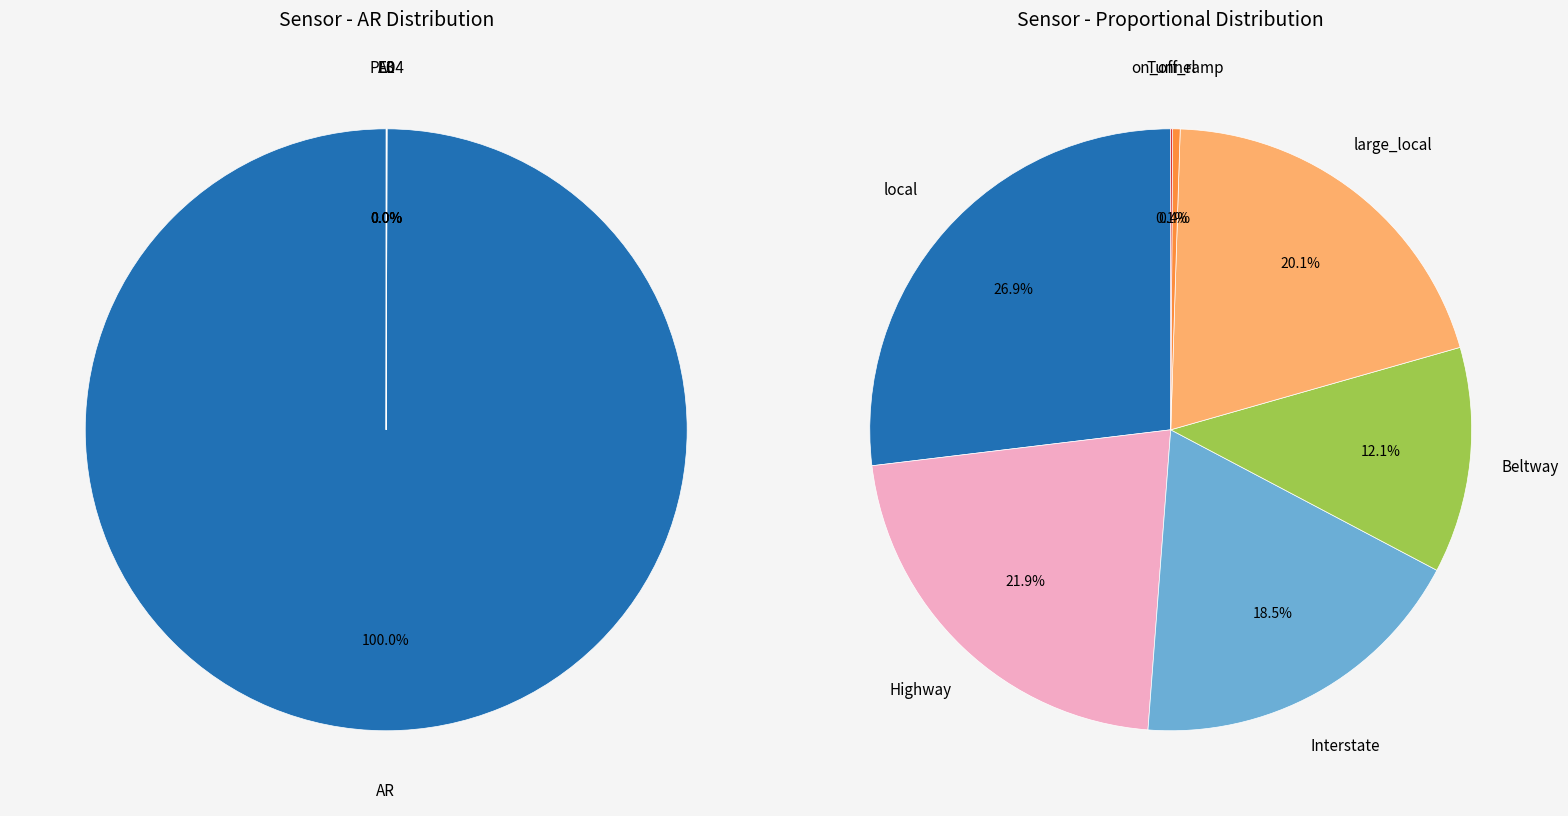

To the nearest percent, what is the average slice percentage?

10%